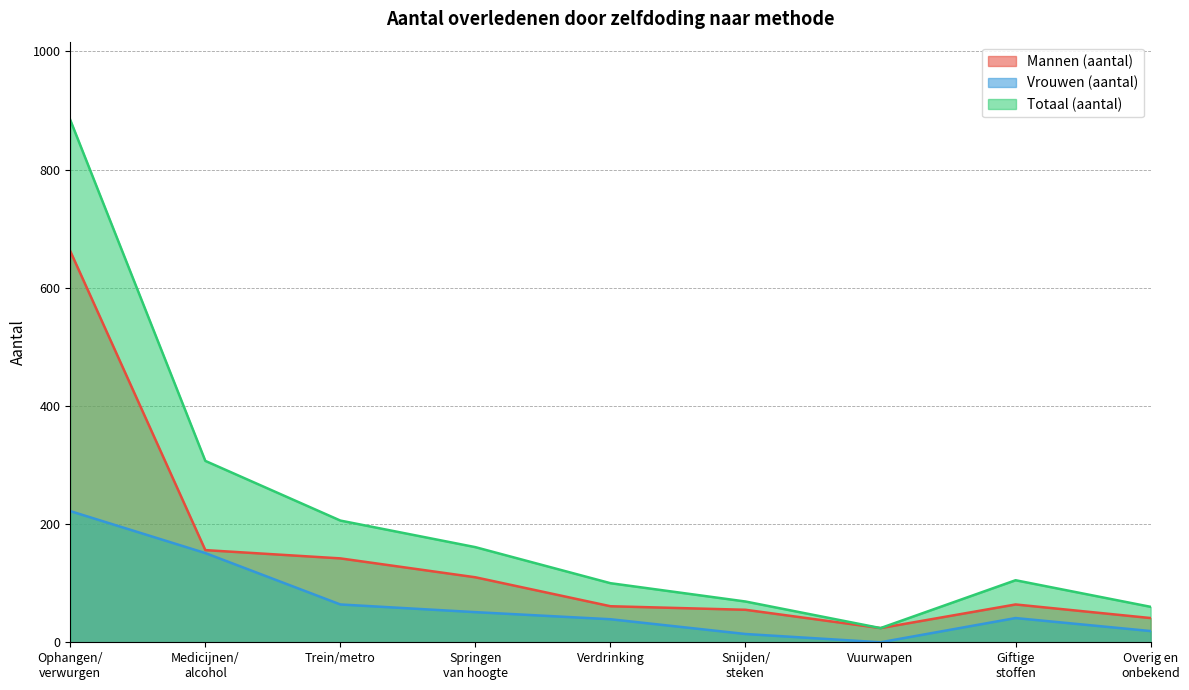

Reading right to left, list all the values displayed in this chart.

Mannen (aantal): Overig en
onbekend=41	Giftige
stoffen=64	Vuurwapen=24	Snijden/
steken=55	Verdrinking=61	Springen
van hoogte=110	Trein/metro=142	Medicijnen/
alcohol=156	Ophangen/
verwurgen=662
Vrouwen (aantal): Overig en
onbekend=19	Giftige
stoffen=41	Vuurwapen=0	Snijden/
steken=14	Verdrinking=39	Springen
van hoogte=51	Trein/metro=64	Medicijnen/
alcohol=151	Ophangen/
verwurgen=222
Totaal (aantal): Overig en
onbekend=60	Giftige
stoffen=105	Vuurwapen=24	Snijden/
steken=69	Verdrinking=100	Springen
van hoogte=161	Trein/metro=206	Medicijnen/
alcohol=307	Ophangen/
verwurgen=884